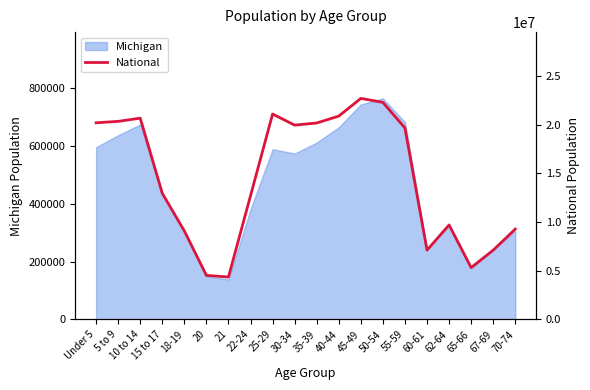

What is the lowest value of the Michigan series?

138484